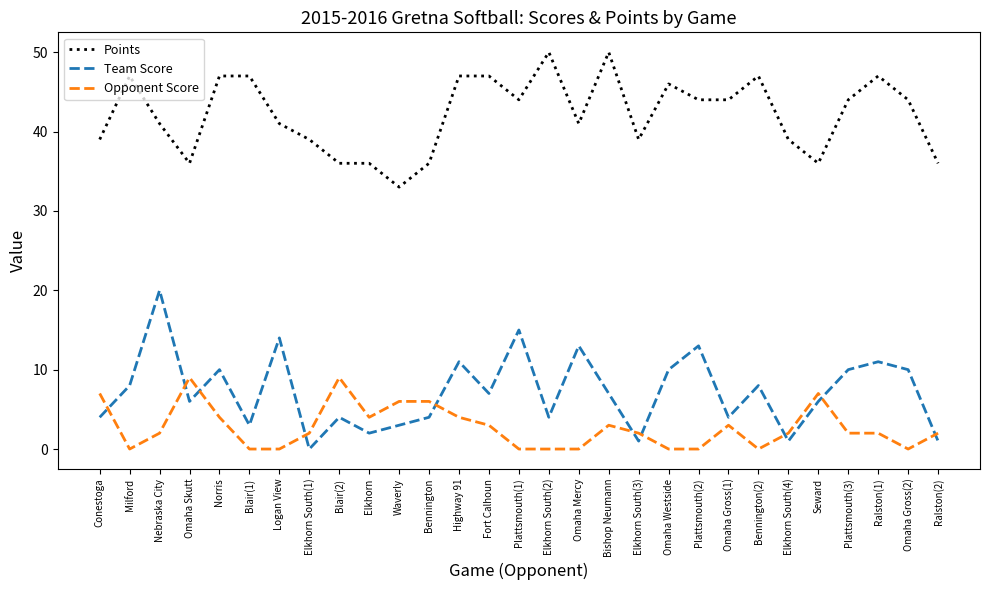

Between Bennington and Omaha Gross(1), which series saw the biggest shift?

Points